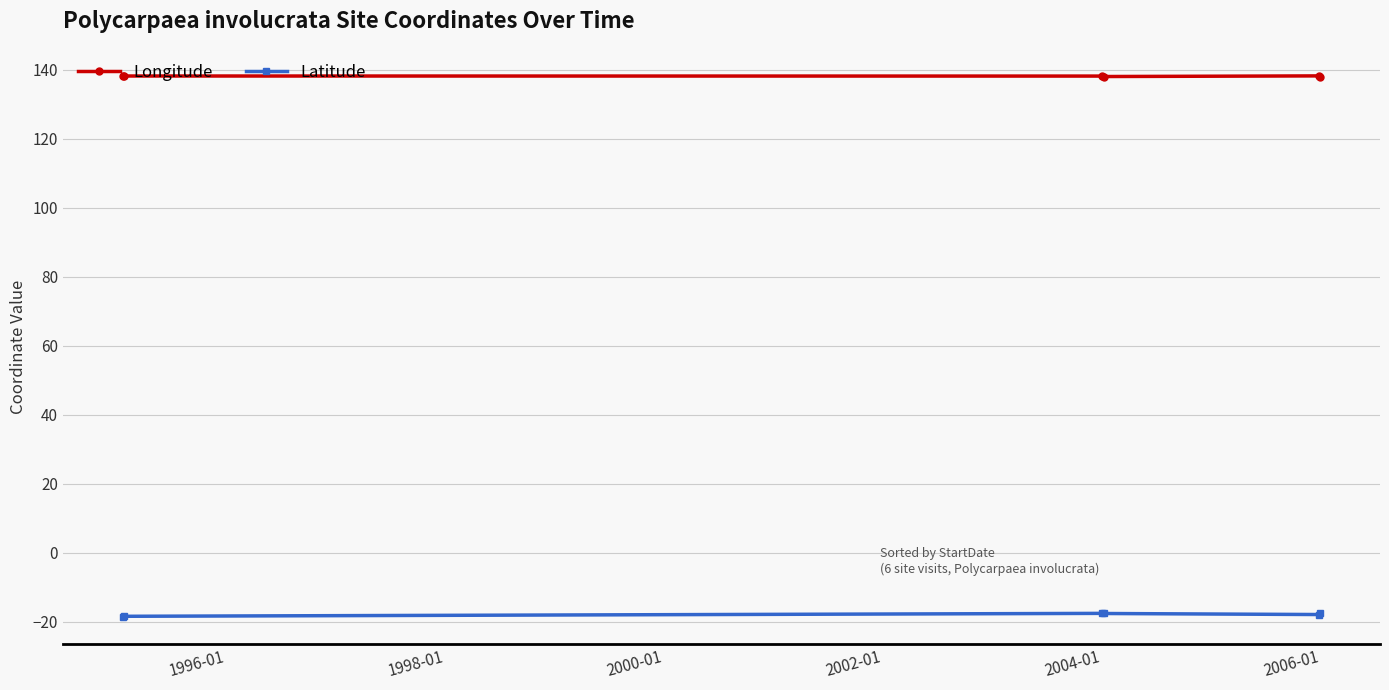

Which series has the largest total across all categories?

Longitude